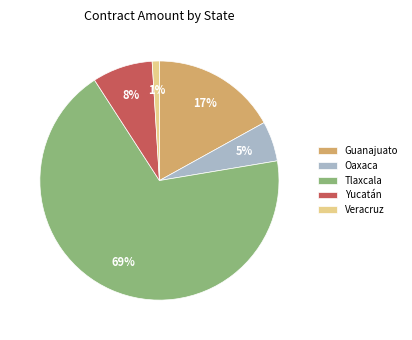

To the nearest percent, what percentage of the pie is Tlaxcala?

69%